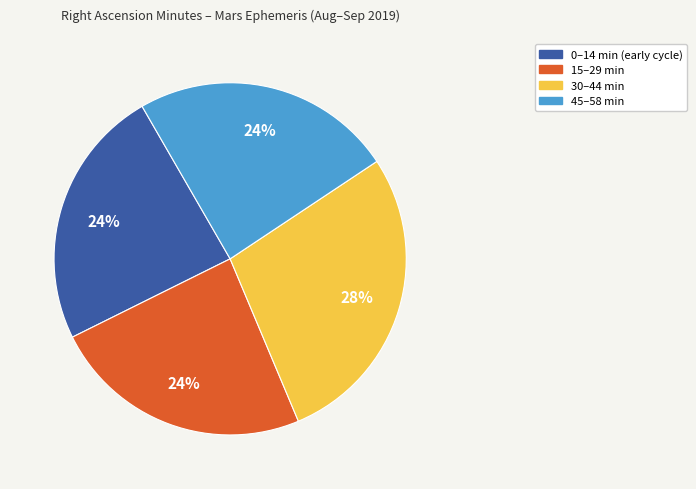

Is there a majority slice in this chart?

No